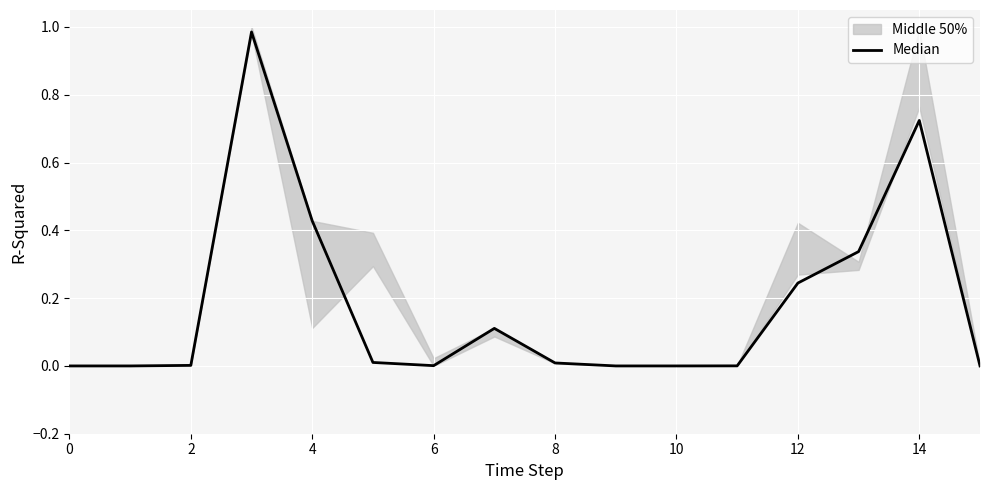

The chart shows a value of 0.4 at 6. True or false?

False